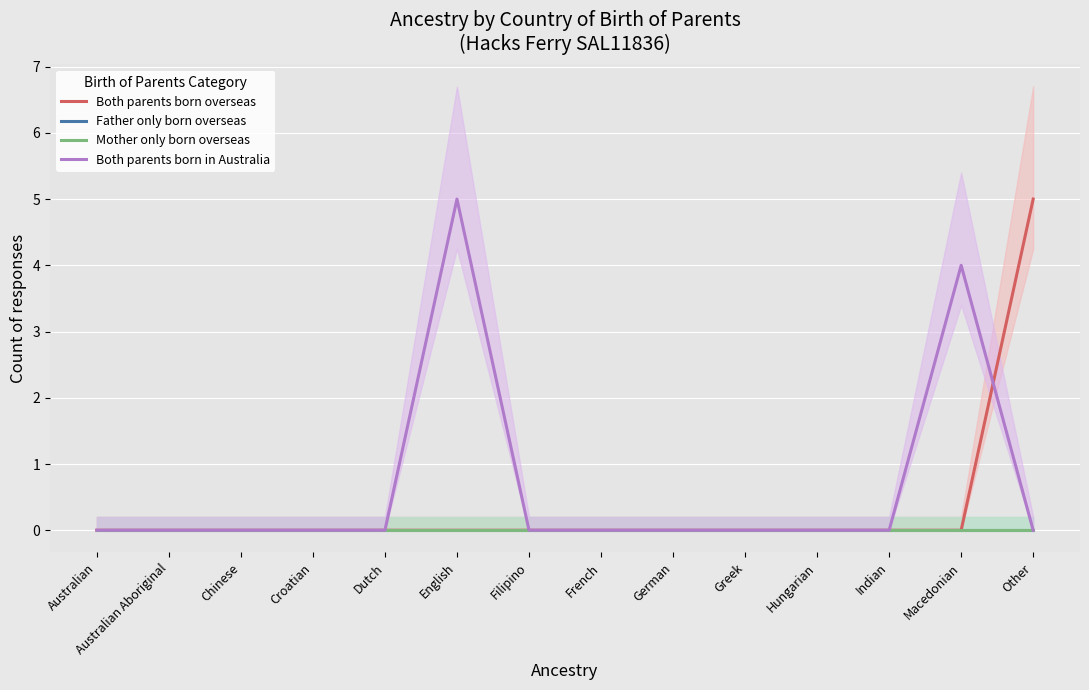

How many positive values does the Both parents born in Australia series have?

2